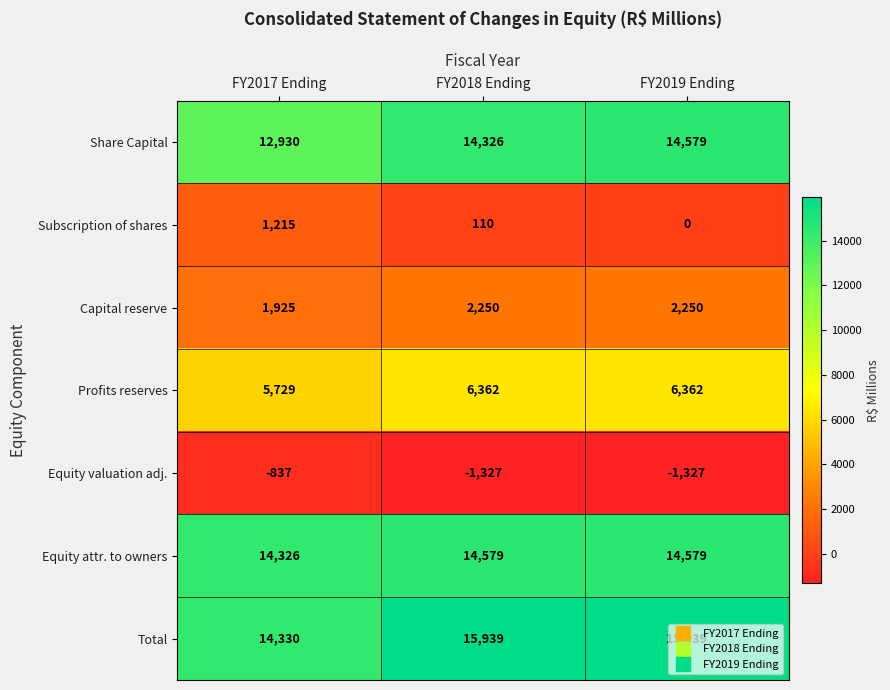

Is the value of Subscription of shares at FY2018 Ending greater than the value of Share Capital at FY2019 Ending?

No